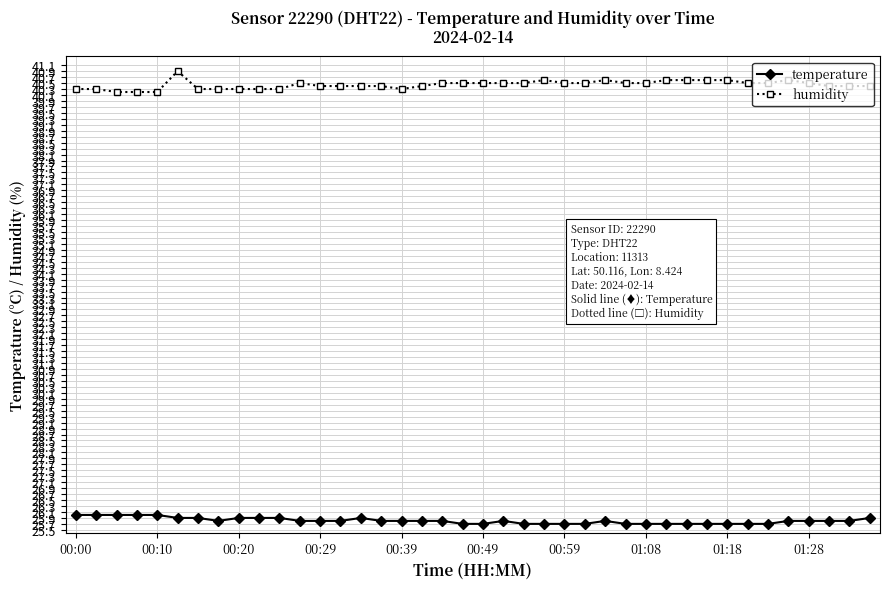

True or false: humidity and temperature cross at least once.

False